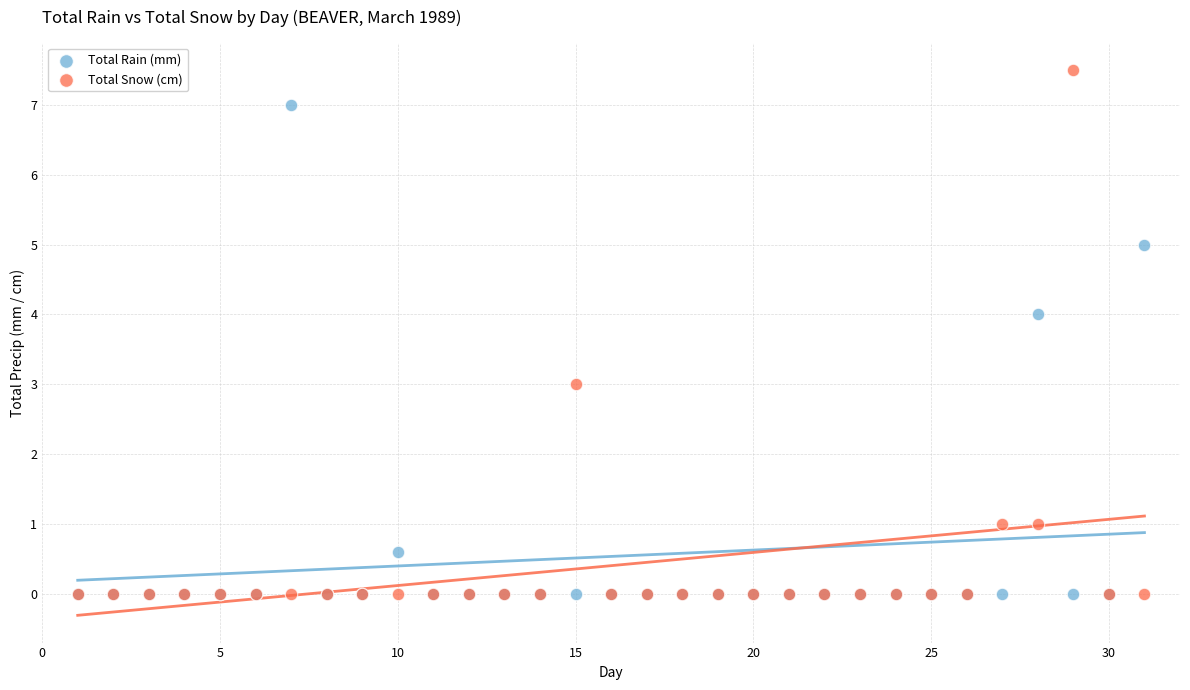

What are all the series names shown in the legend?

Total Rain (mm), Total Snow (cm)